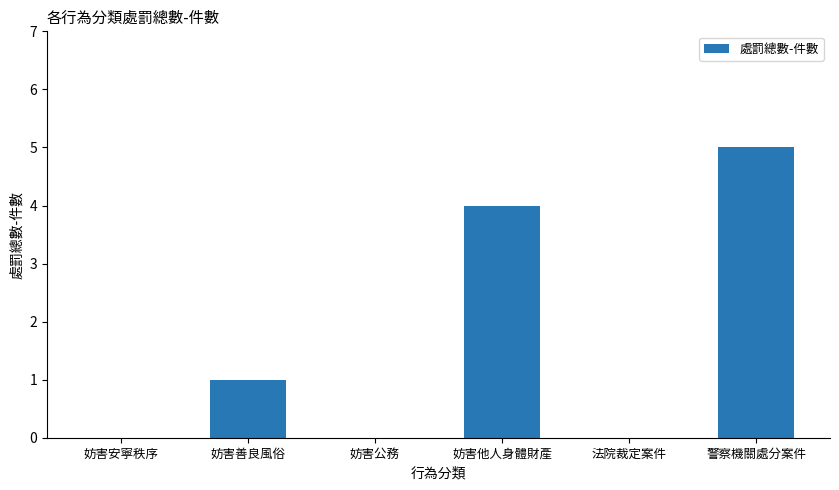

Between 妨害安寧秩序 and 妨害他人身體財產, which is larger?

妨害他人身體財產